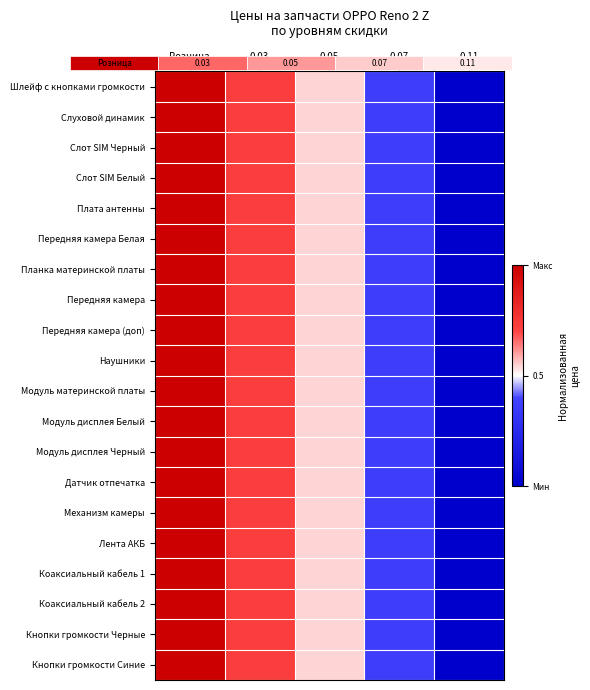

Rank the series by their maximum value, from highest to lowest.

Модуль материнской платы, Модуль дисплея Белый, Модуль дисплея Черный, Передняя камера Белая, Передняя камера, Датчик отпечатка, Механизм камеры, Передняя камера (доп), Плата антенны, Наушники, Слот SIM Черный, Слот SIM Белый, Слуховой динамик, Планка материнской платы, Кнопки громкости Черные, Кнопки громкости Синие, Шлейф с кнопками громкости, Лента АКБ, Коаксиальный кабель 1, Коаксиальный кабель 2